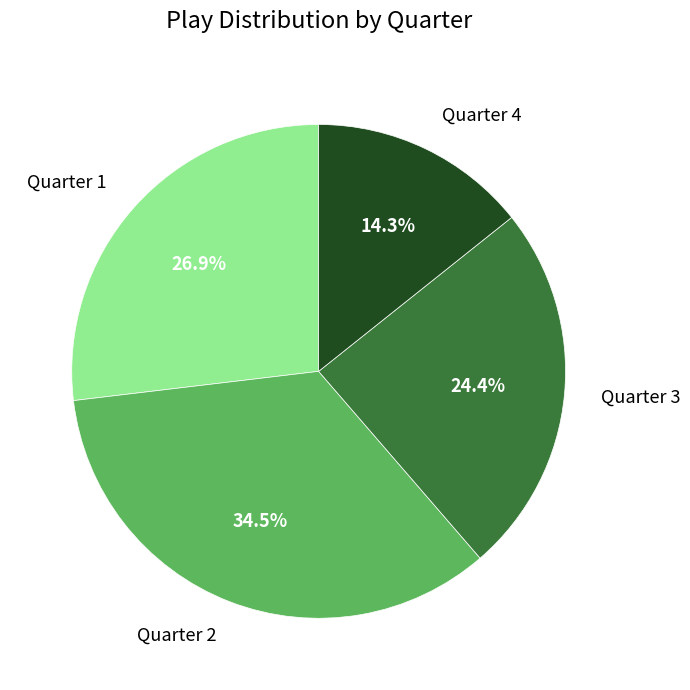

Does any single category account for the majority?

No